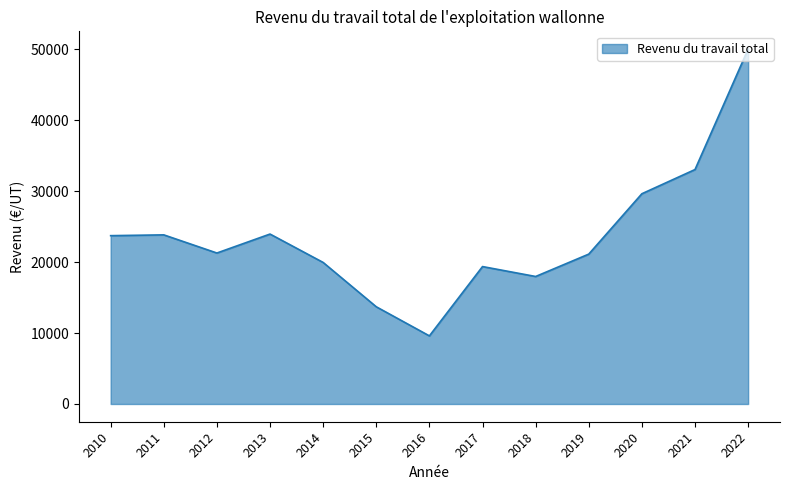

How many interior local valleys (lower than both neighbors) does the data have?

3